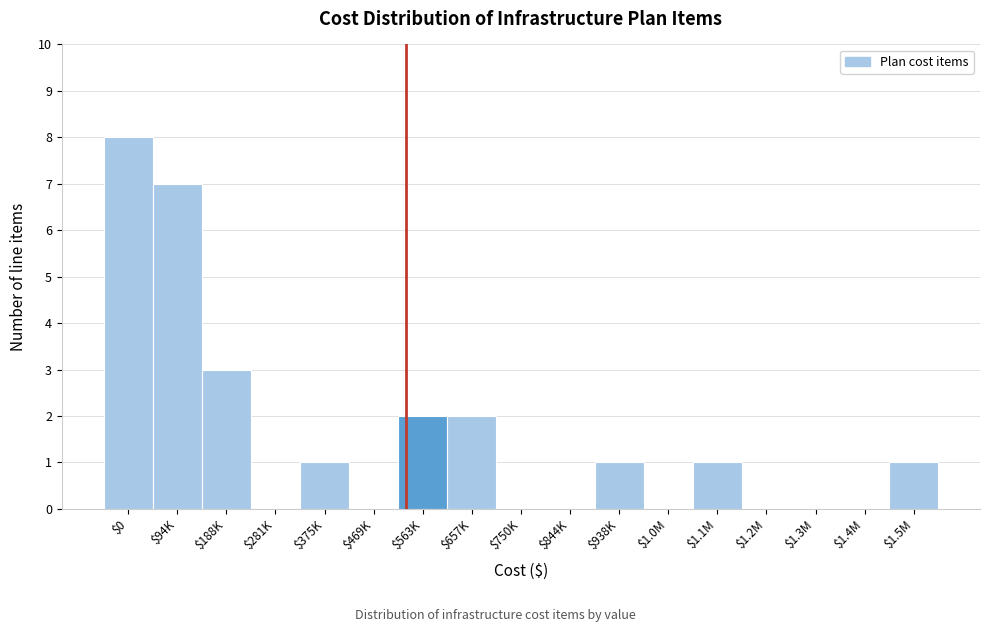

At which label is the value closest to 4?

$188K